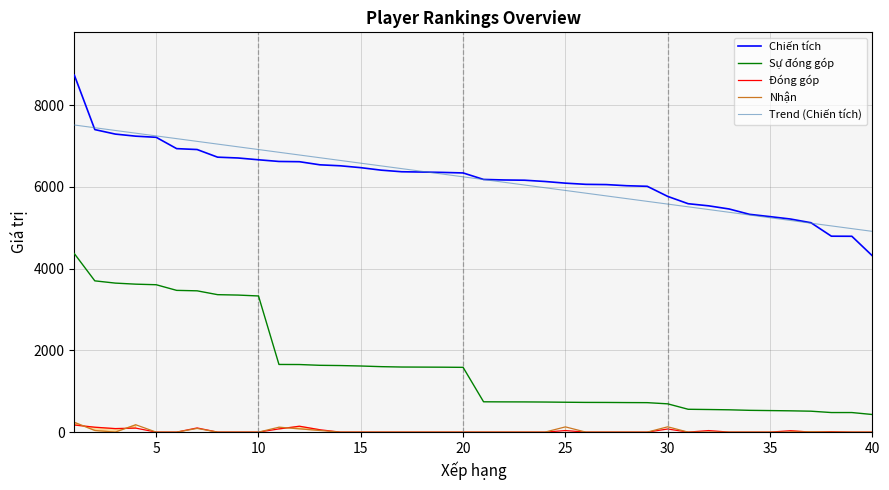

How many interior local peaks does the Nhận series have?

6